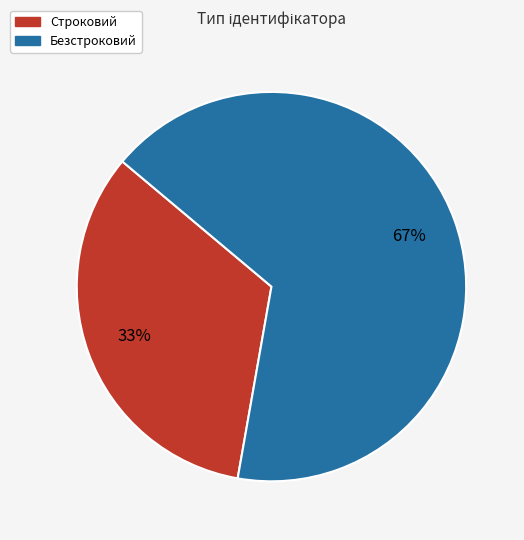

The Безстроковий slice represents 67% of the pie. True or false?

True